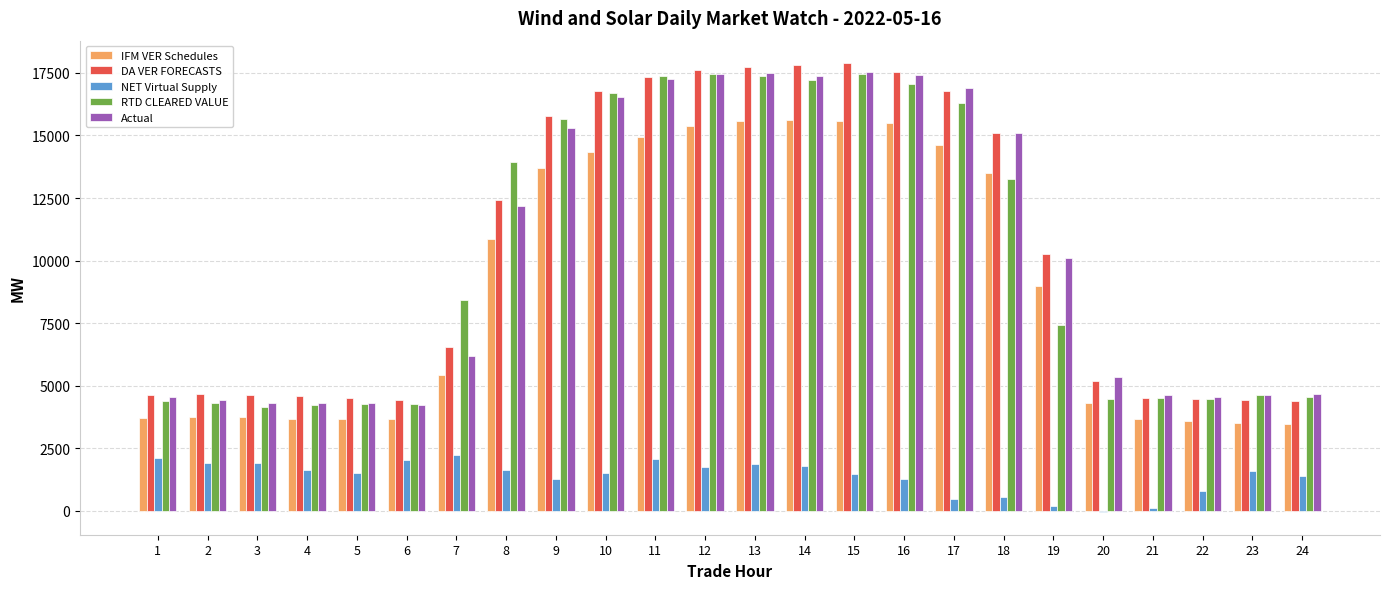

How many distinct data groups are displayed?

5